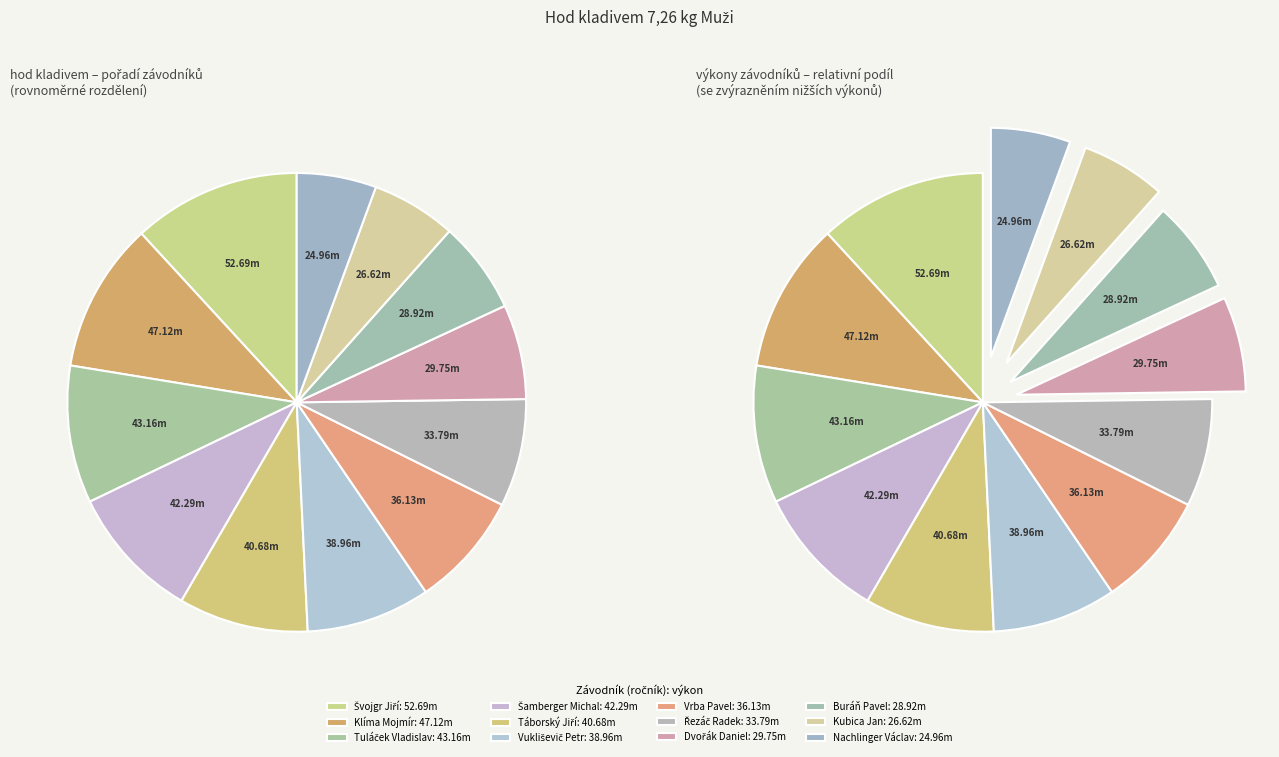

Which category has the biggest portion of the pie?

Švojgr Jiří
(81)